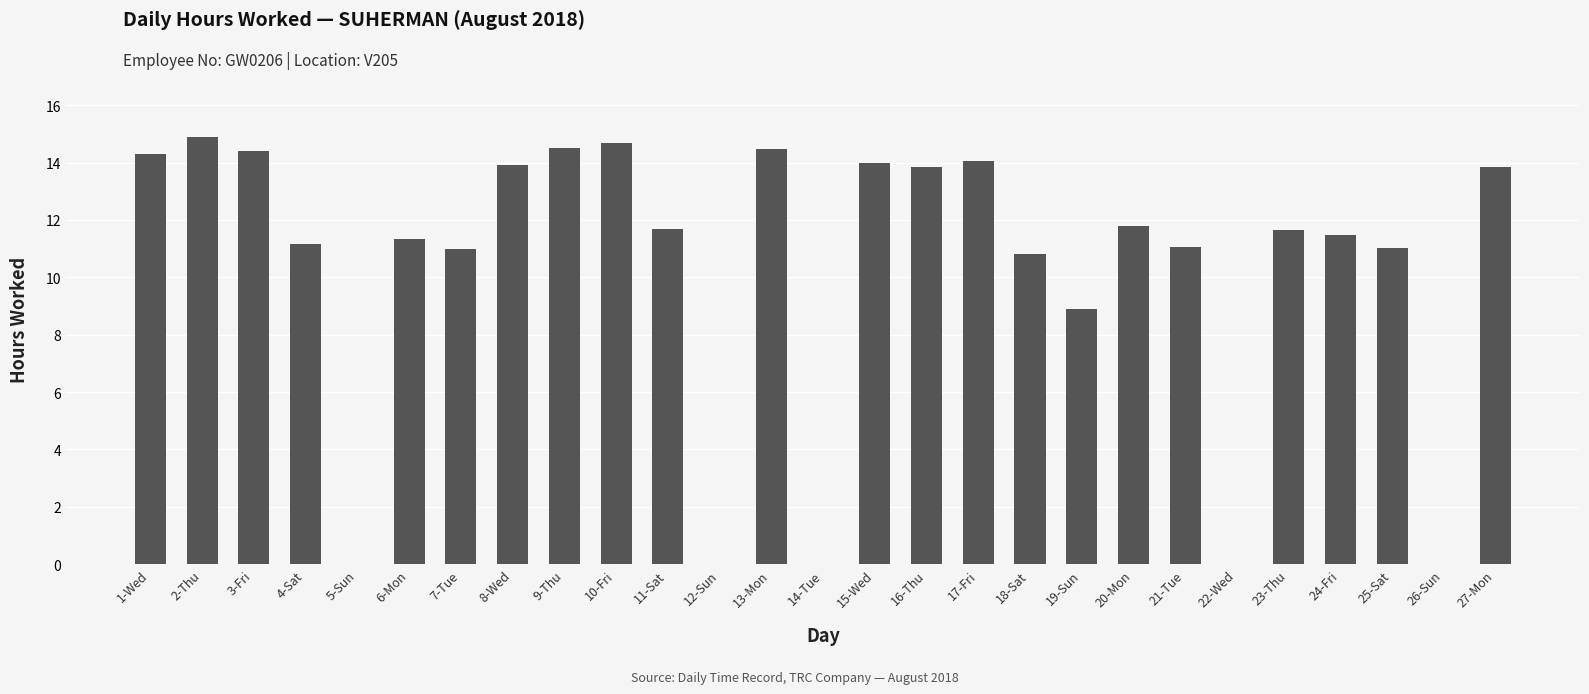

True or false: the data shows 8.9 at 19-Sun.

True